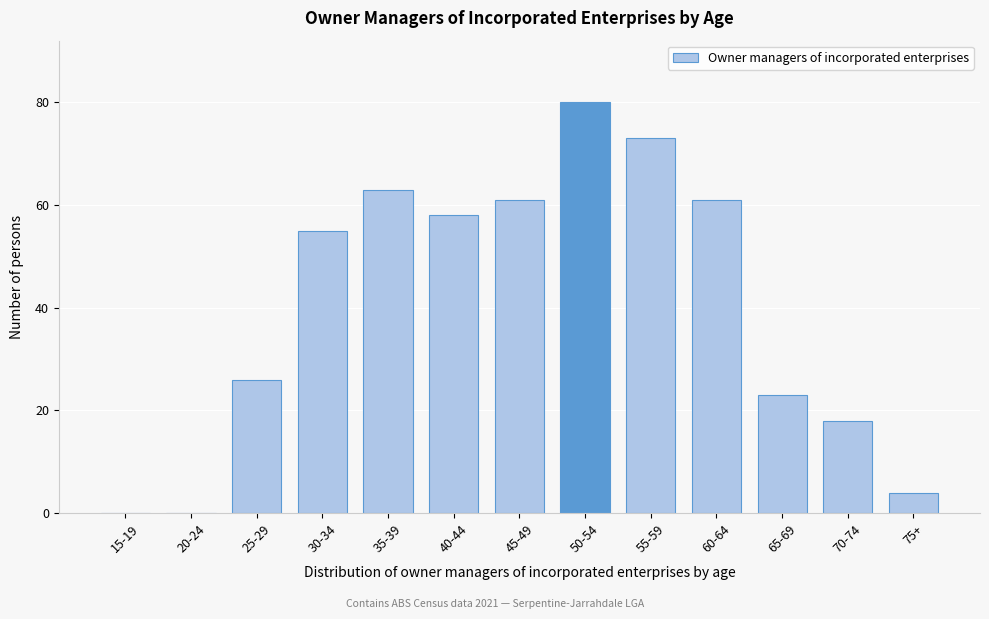

Reading left to right, extract all data points from this chart.

15-19=0	20-24=0	25-29=26	30-34=55	35-39=63	40-44=58	45-49=61	50-54=80	55-59=73	60-64=61	65-69=23	70-74=18	75+=4